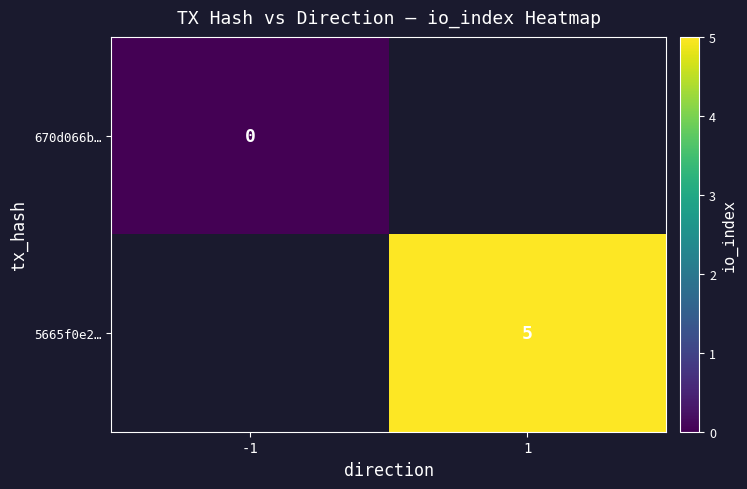

The value of 5665f0e2… at 1 is 8. True or false?

False